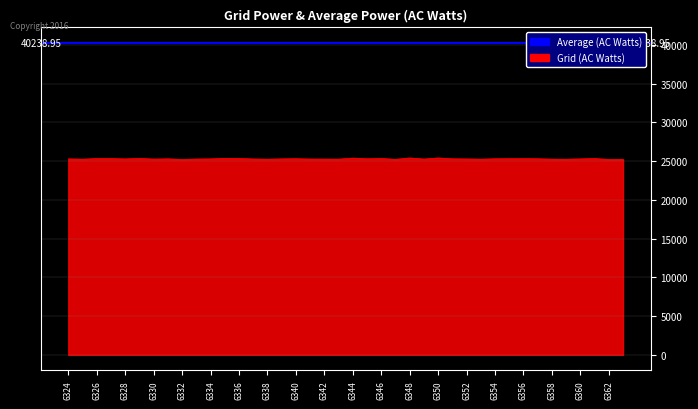

What is the difference between the maximum and minimum values?

196